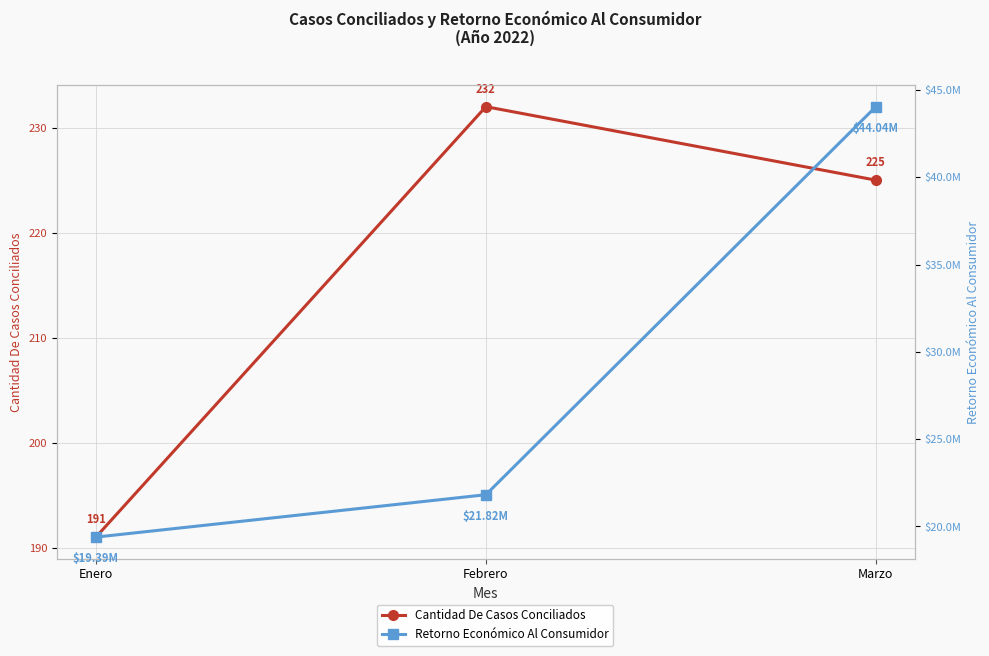

Which series has the widest spread of values?

Retorno Económico Al Consumidor